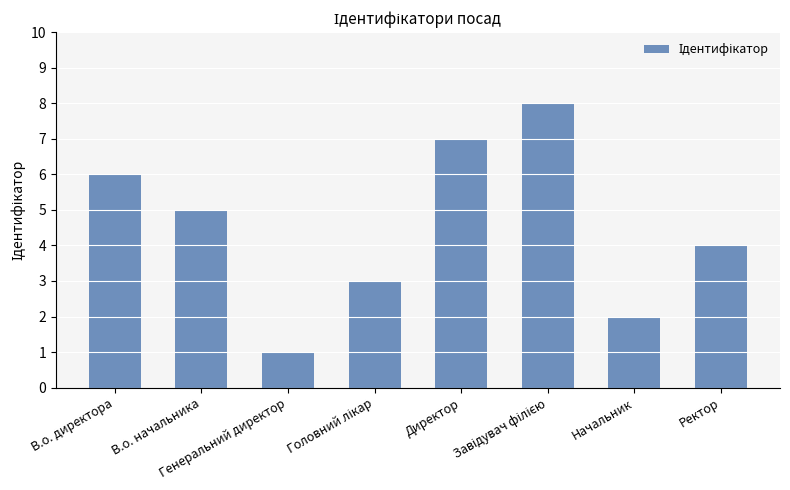

What is the greatest value displayed?

8